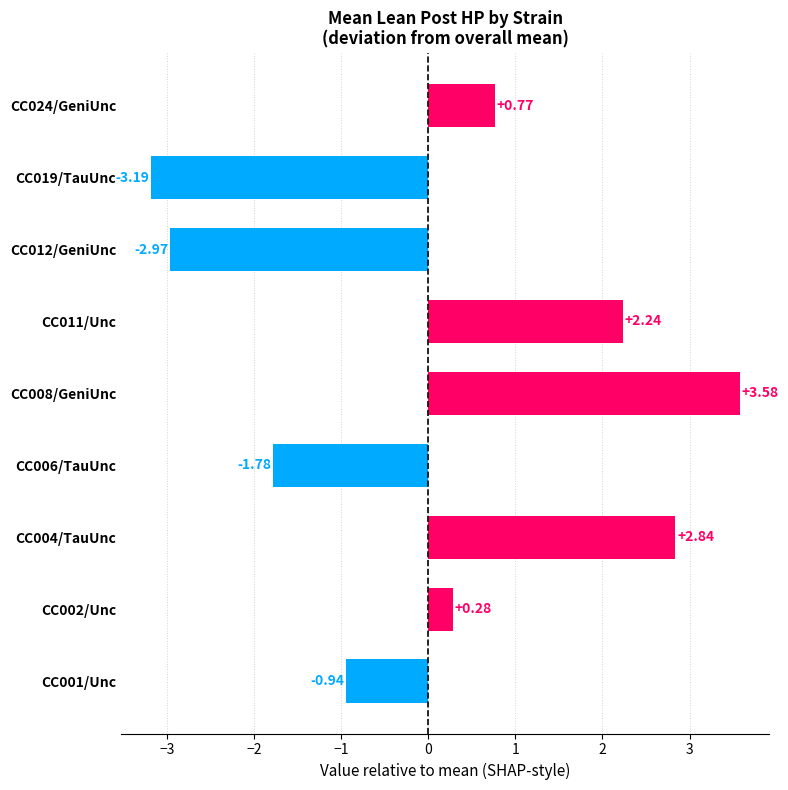

List the labels in order of value, largest first.

CC008/GeniUnc, CC004/TauUnc, CC011/Unc, CC024/GeniUnc, CC002/Unc, CC001/Unc, CC006/TauUnc, CC012/GeniUnc, CC019/TauUnc